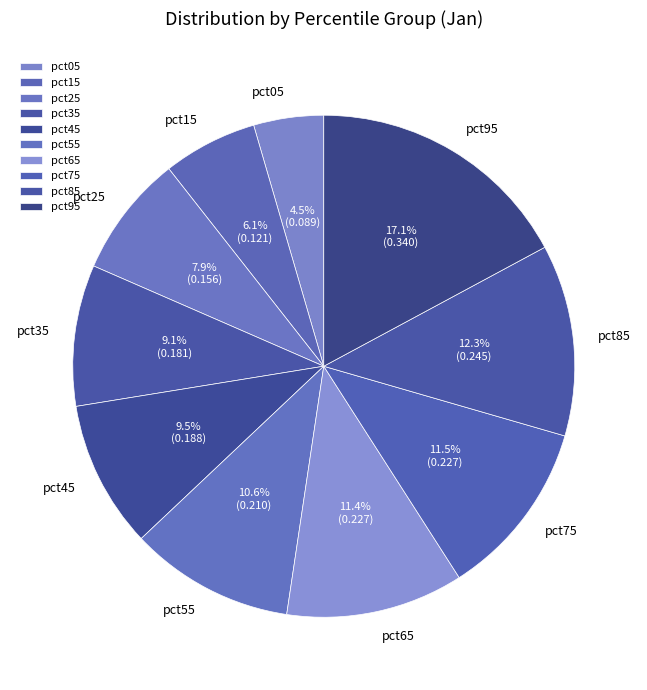

What percentage is the pct95 slice, to the nearest percent?

17%